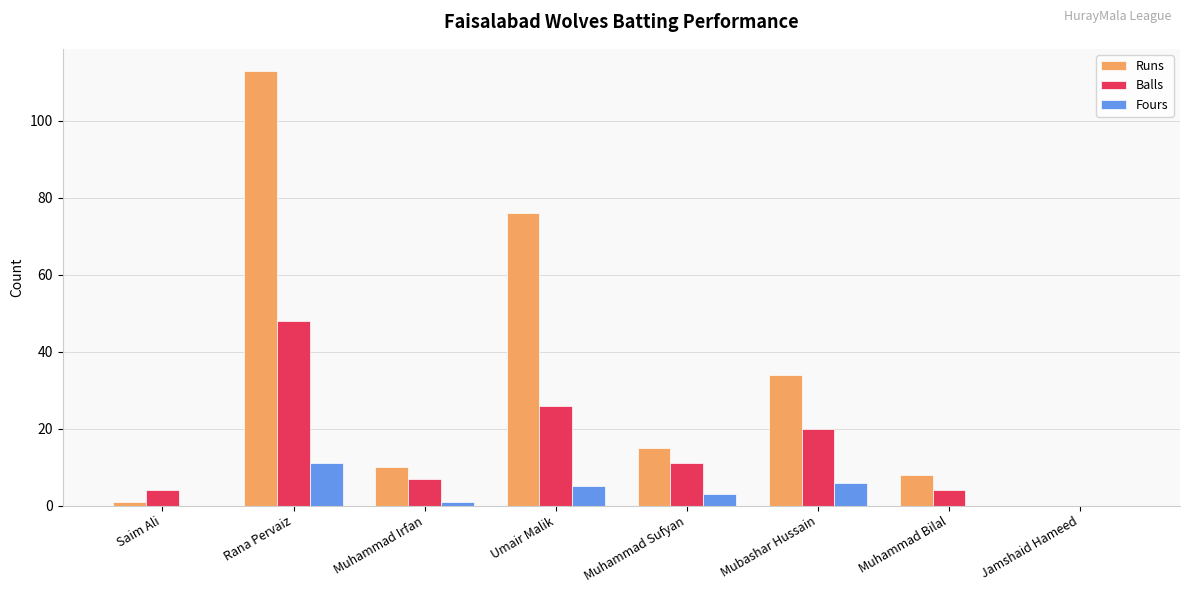

What is the sum of the Balls values at Jamshaid Hameed and Rana Pervaiz?

48